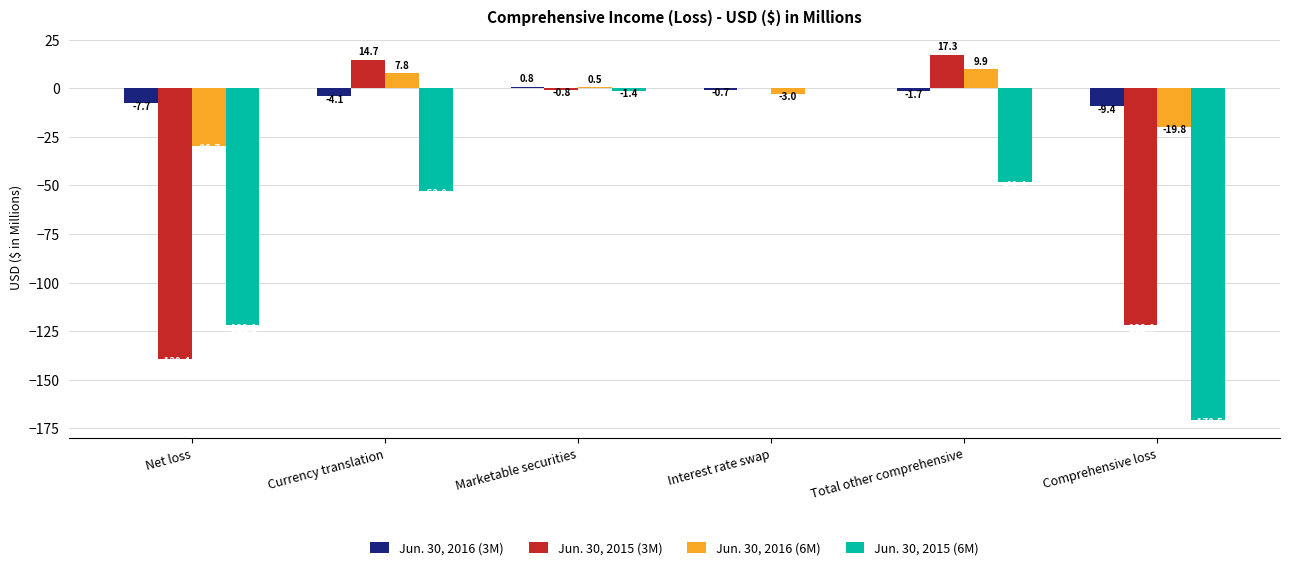

The value of Jun. 30, 2015 (6M) at Currency translation is -73.6. True or false?

False